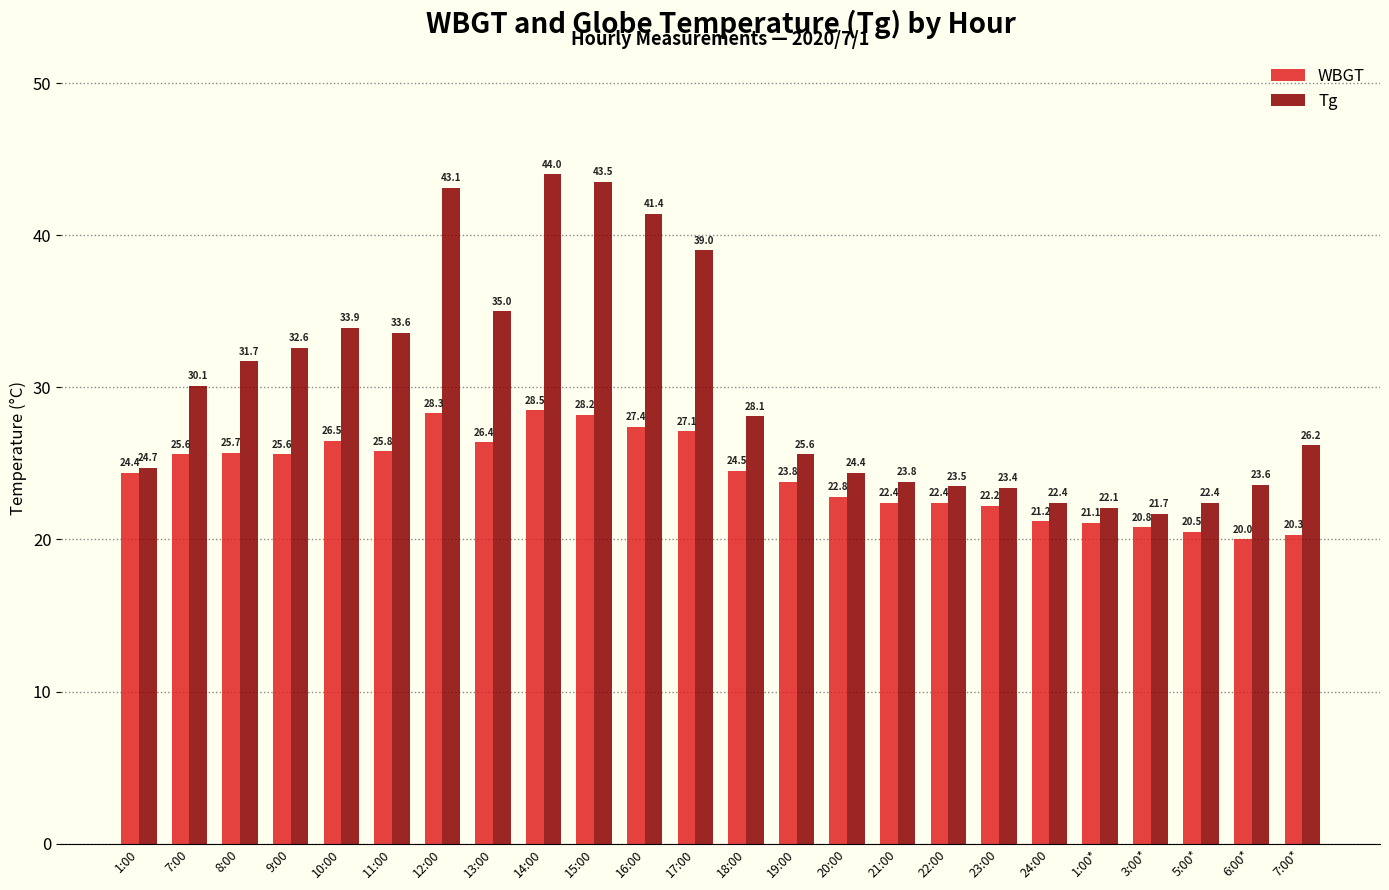

At which category is the sum across all series the highest?

14:00